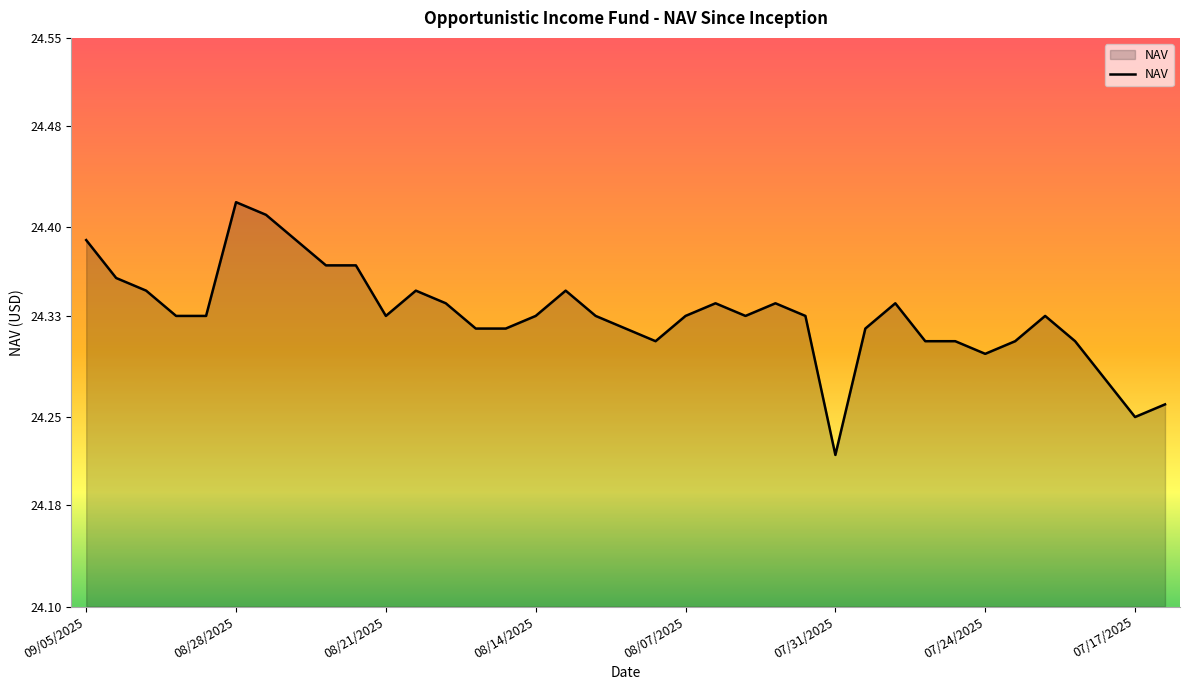

What is the smallest value displayed?

24.2